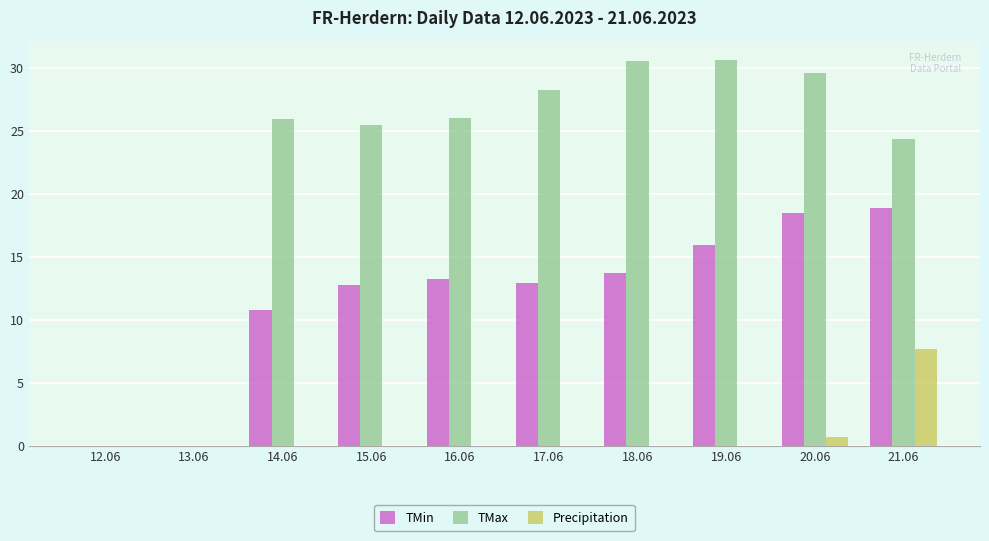

What is the average value of the TMin series?

11.7